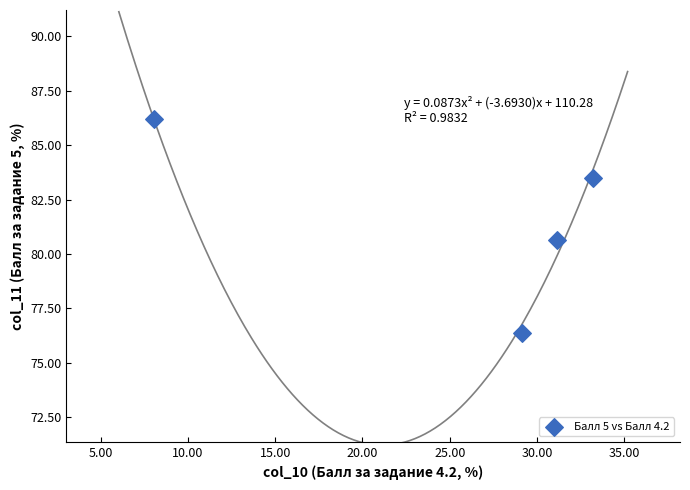

What is the range of X values (max minus min)?

25.1